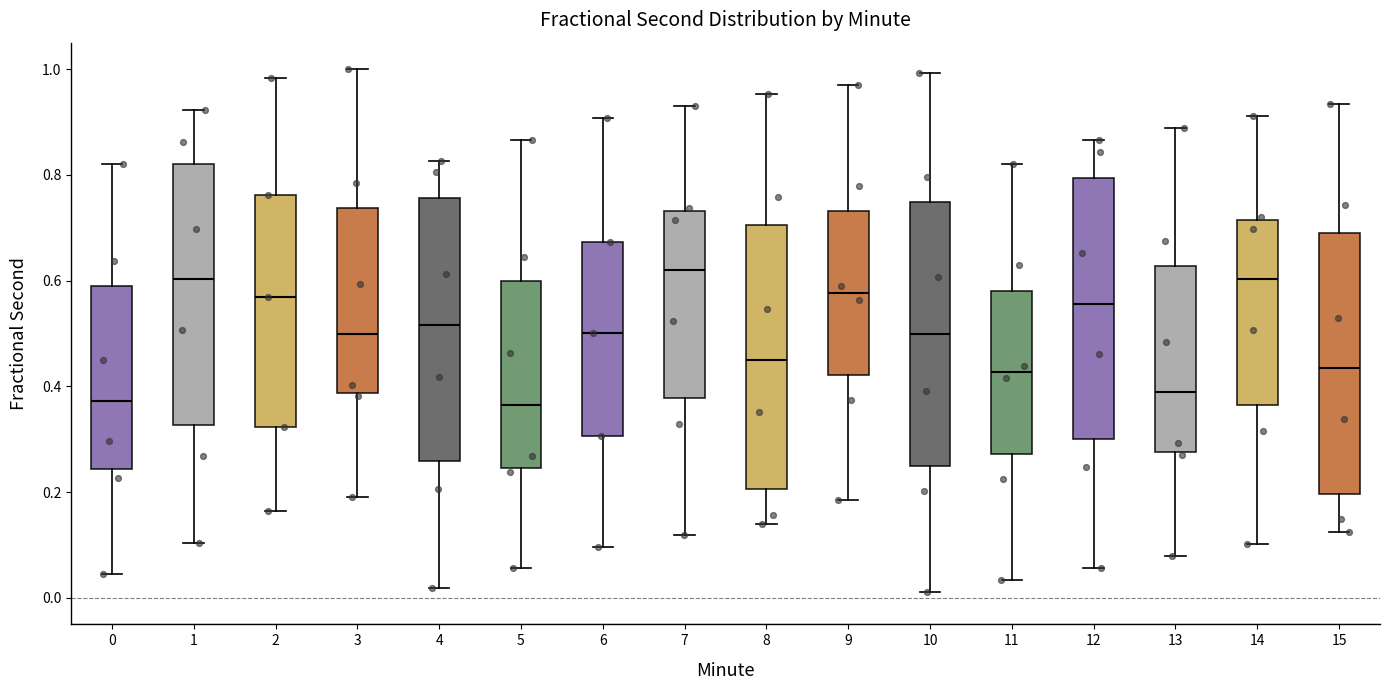

Where is the lower edge of the box at x = 0 on the y-axis? The values are not printed on the chart, so give them approximately, as read against the axis.

0.24